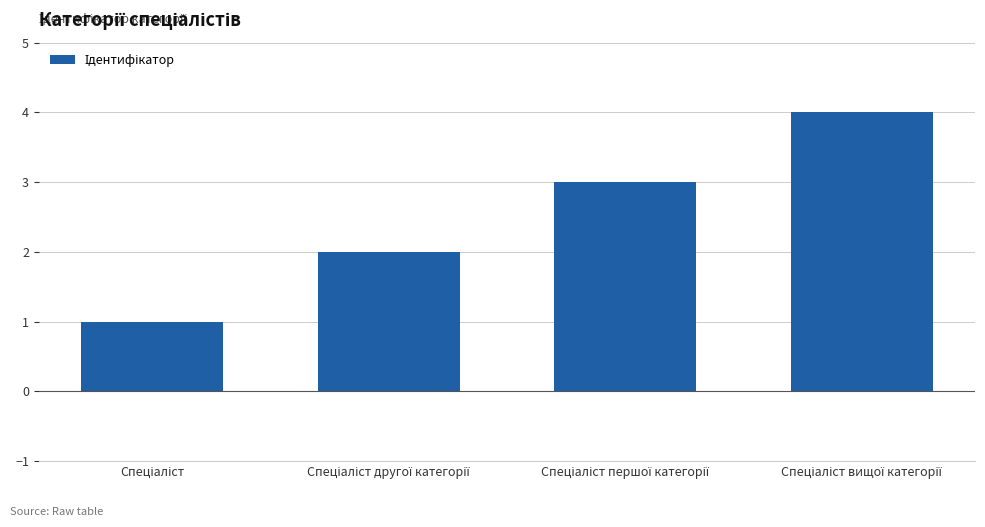

What is the sum of all values?

10